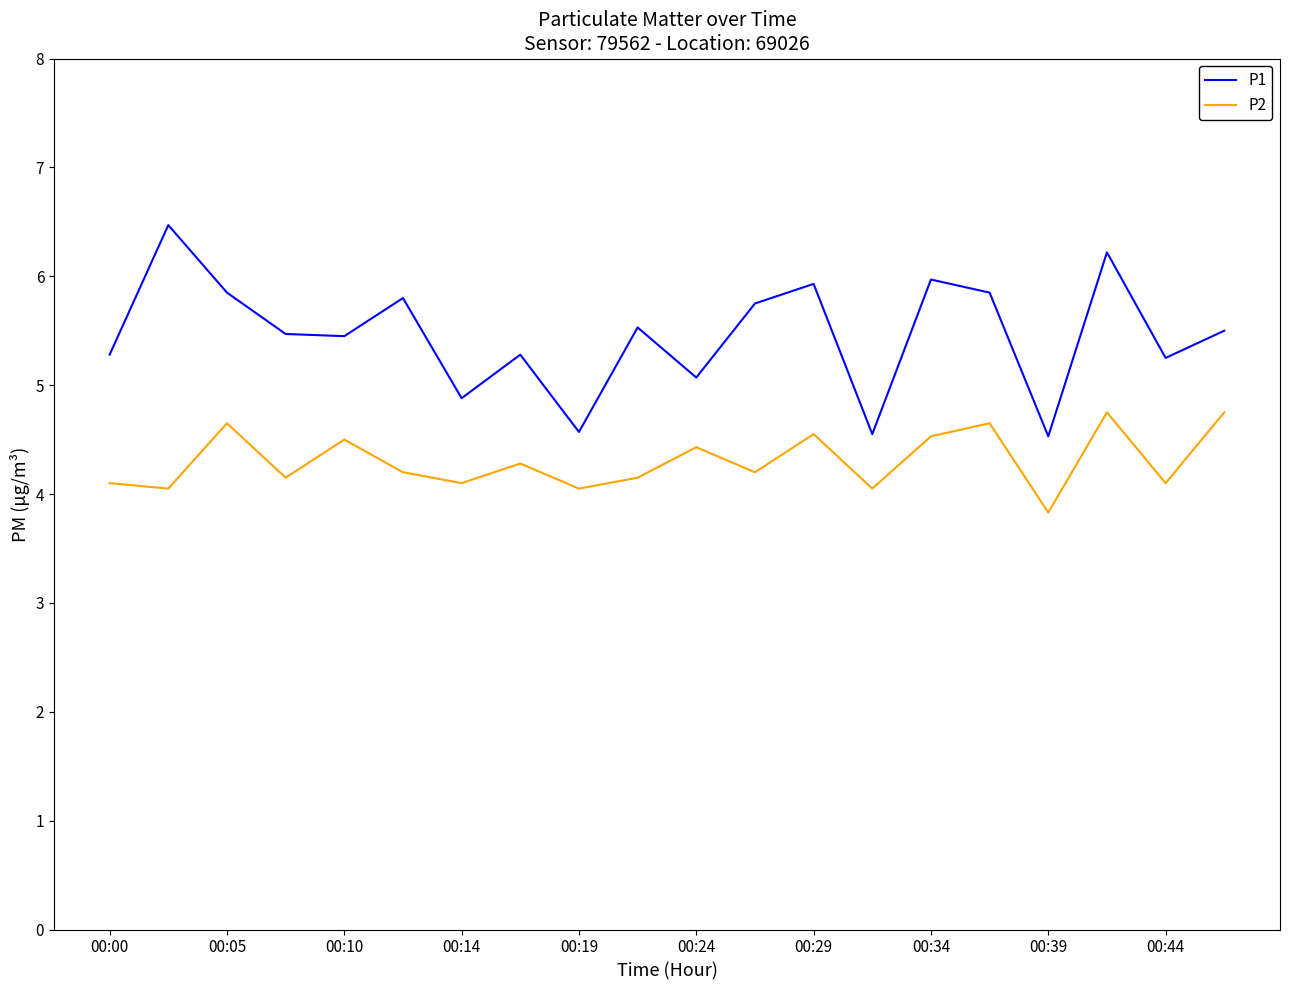

True or false: P2 and P1 intersect in this chart.

False